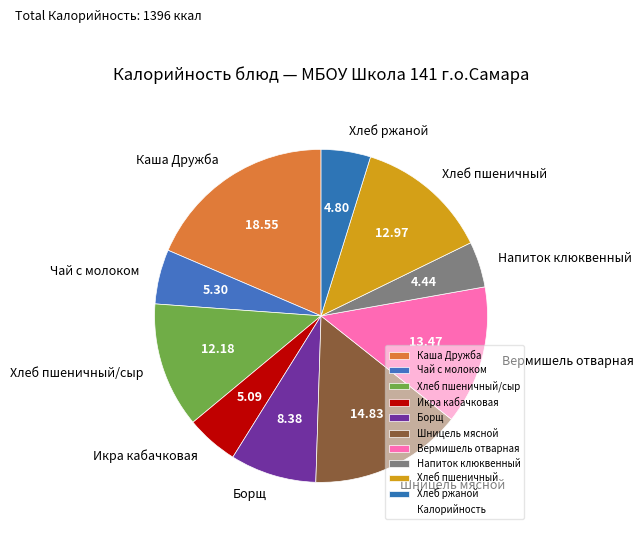

Is it true that Чай с молоком is 5% of the pie?

True